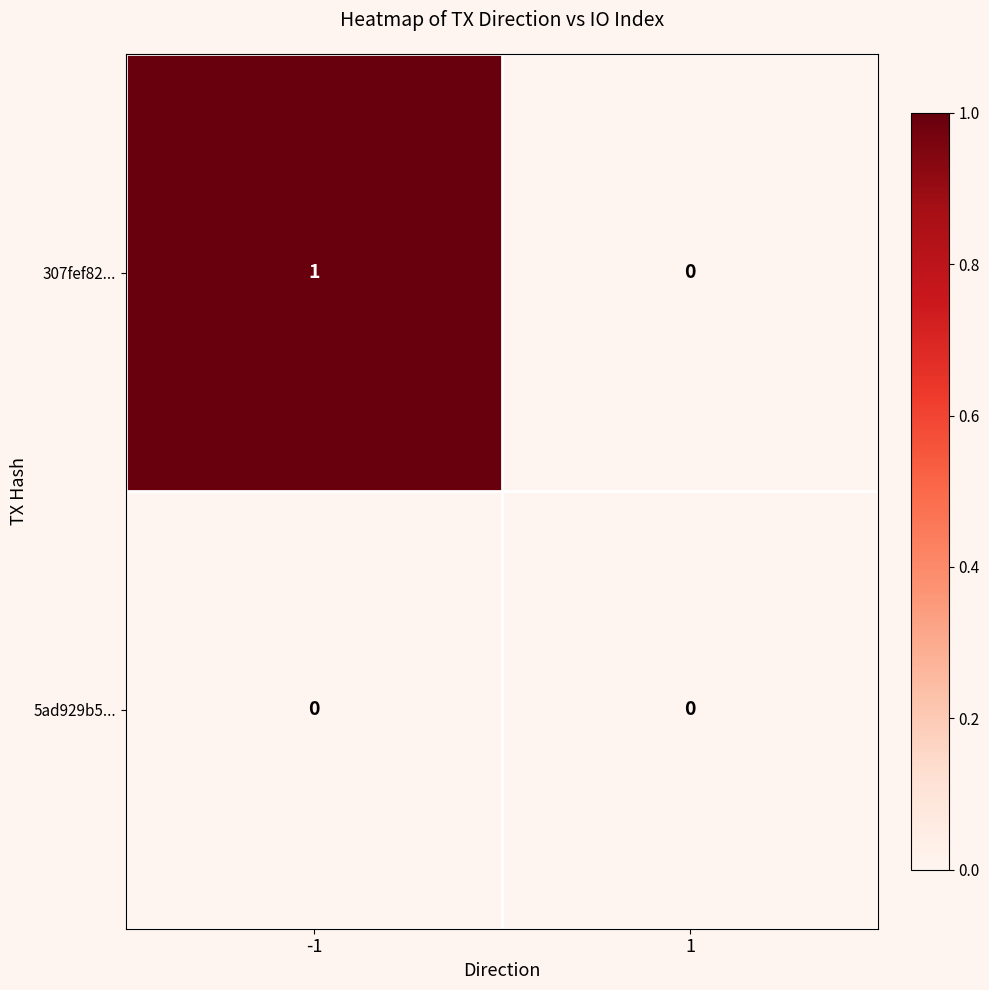

What is the maximum value shown in the chart?

1